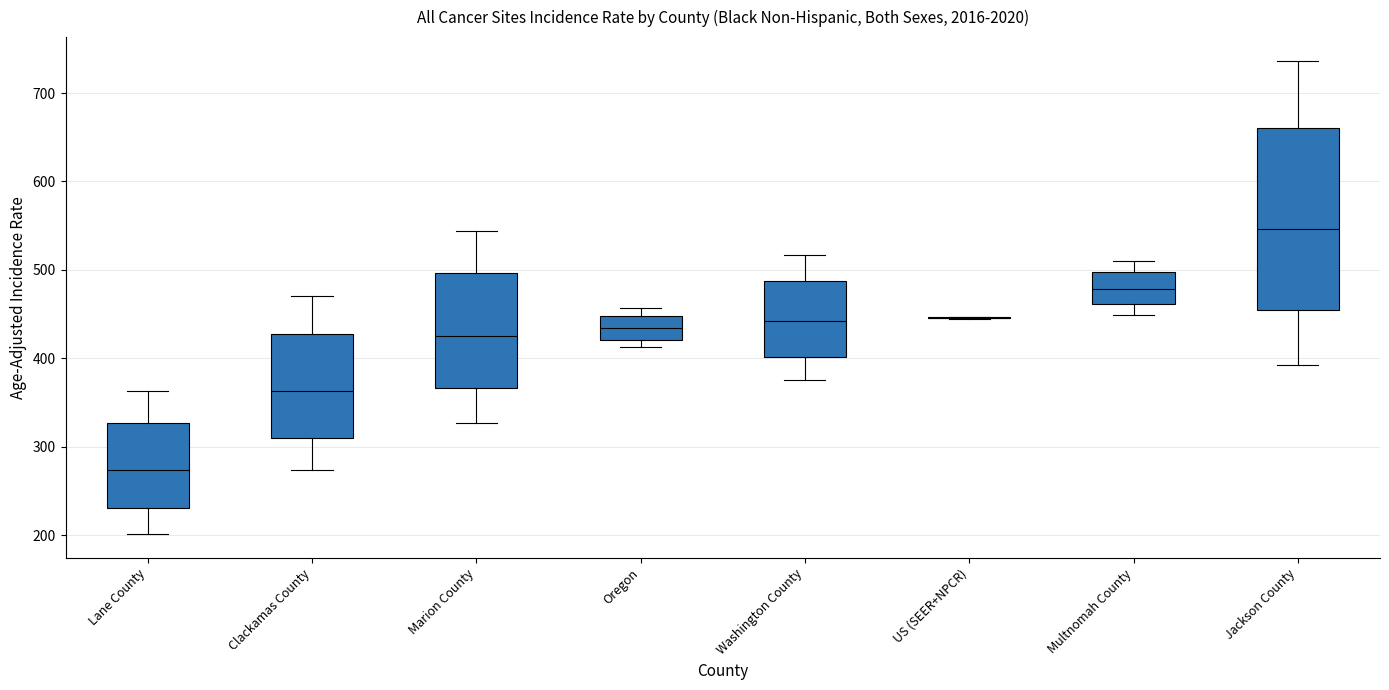

Which box is the tallest, from its lower edge to its upper edge?

Jackson County